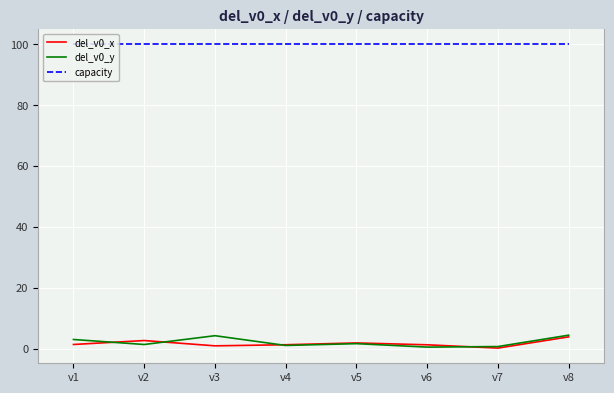

What is the maximum value shown in the chart?

100.0